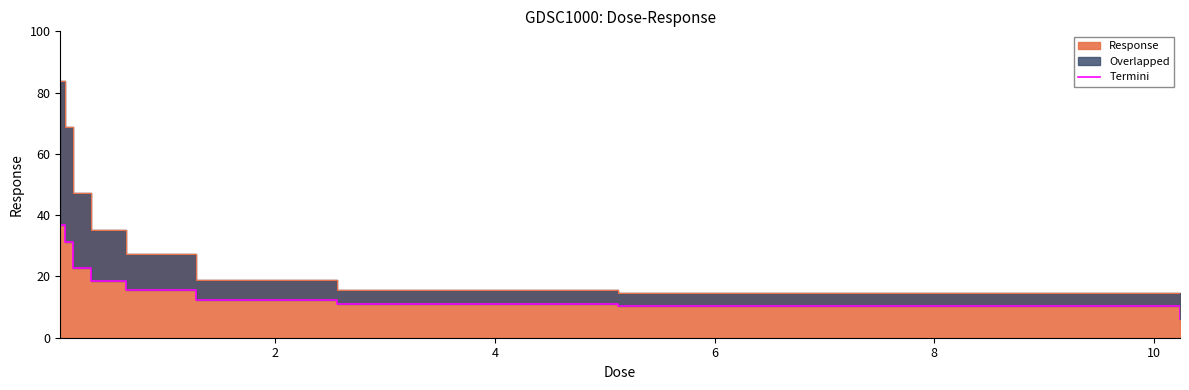

Is it true that the value at 2 is 13.9?

False